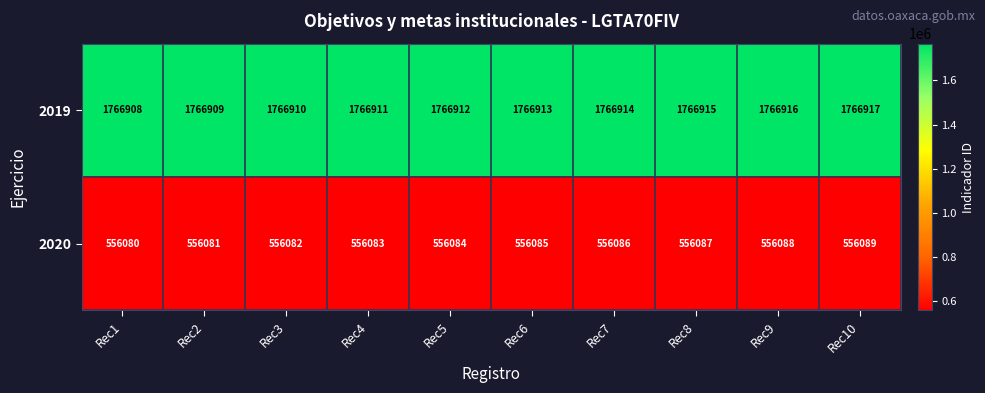

Reading right to left, transcribe all the data shown in this chart.

2019: 1766917	1766916	1766915	1766914	1766913	1766912	1766911	1766910	1766909	1766908
2020: 556089	556088	556087	556086	556085	556084	556083	556082	556081	556080